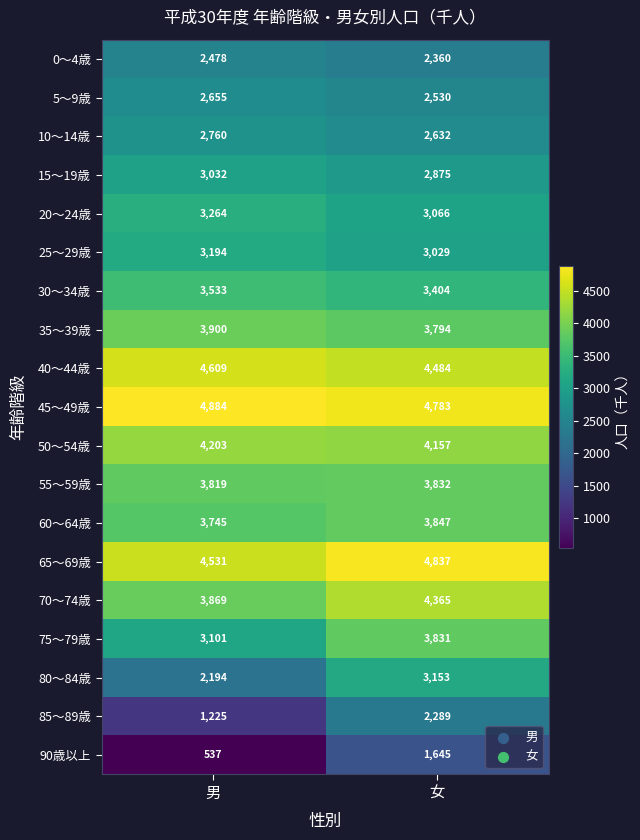

Between 男 and 女, which series saw the biggest shift?

90歳以上